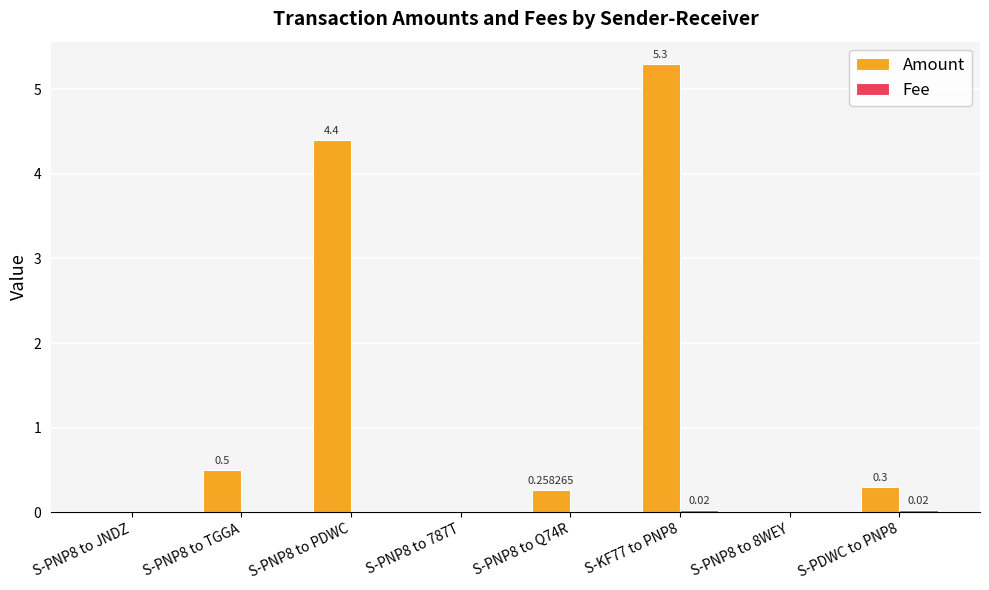

What is the sum of all Amount values?

10.8